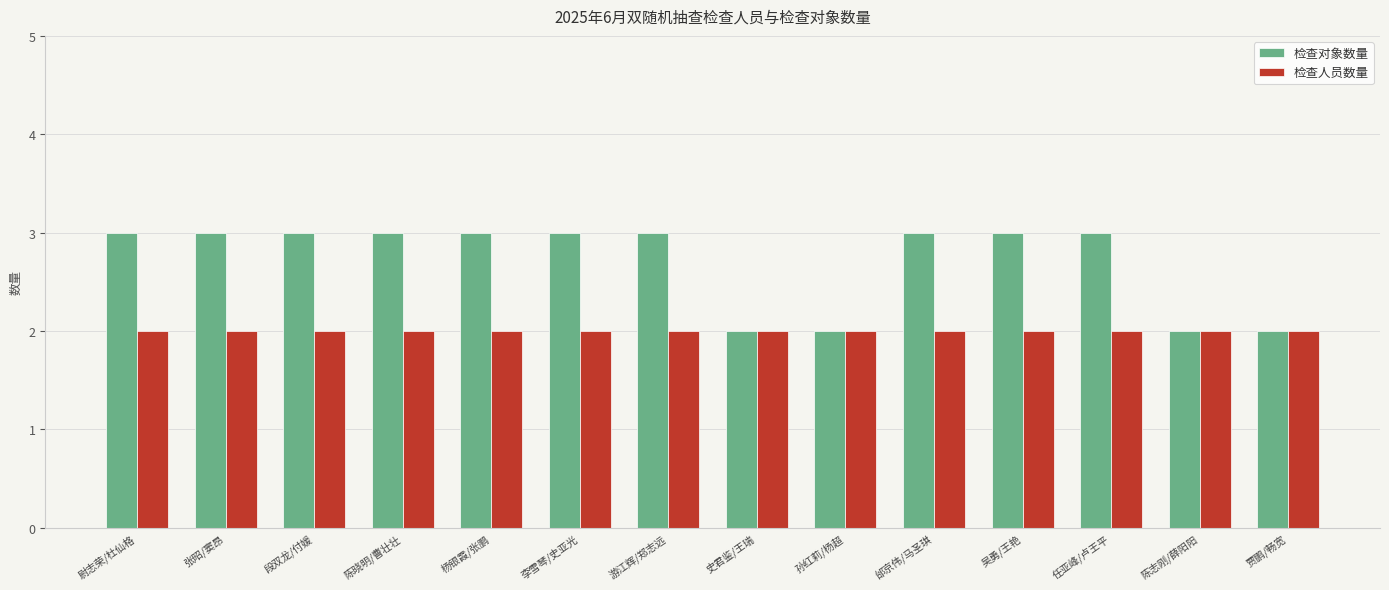

What position from the right is 游江辉/郑志远?

8